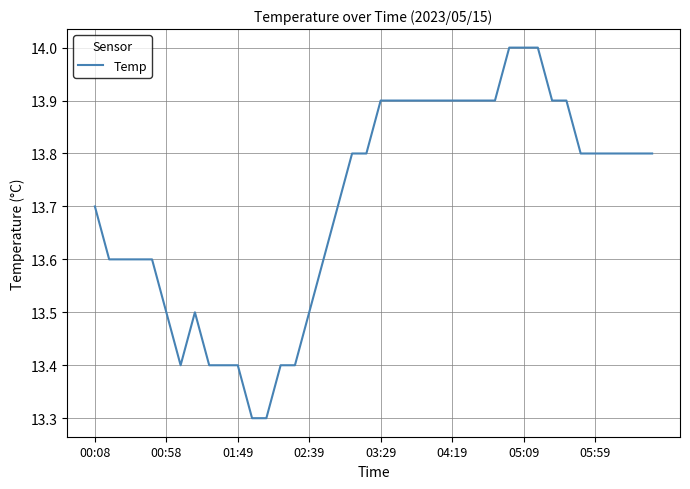

What is the maximum value shown in the chart?

14.0